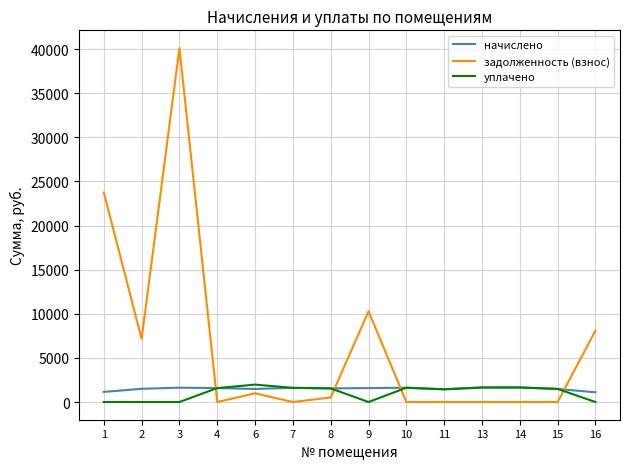

What is the maximum value for уплачено?

1974.8